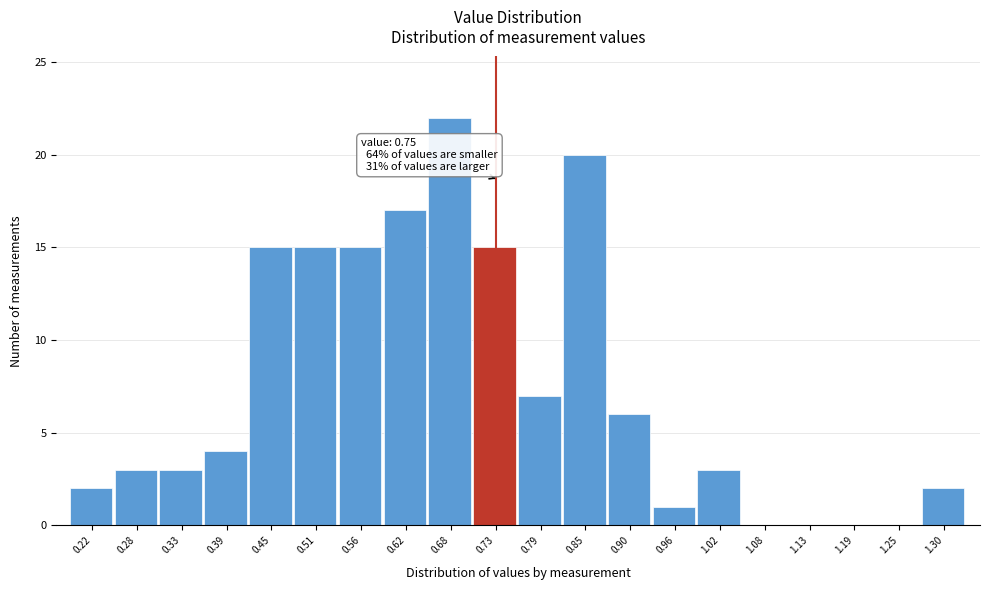

Reading left to right, what are all the values shown in this chart?

0.22=2	0.28=3	0.33=3	0.39=4	0.45=15	0.51=15	0.56=15	0.62=17	0.68=22	0.73=15	0.79=7	0.85=20	0.90=6	0.96=1	1.02=3	1.08=0	1.13=0	1.19=0	1.25=0	1.30=2